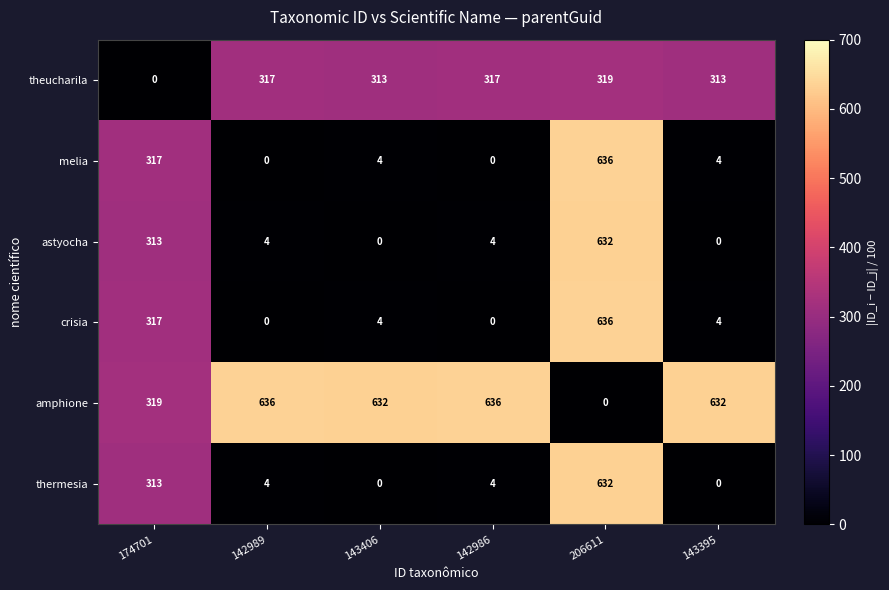

What is the sum of all thermesia values?

953